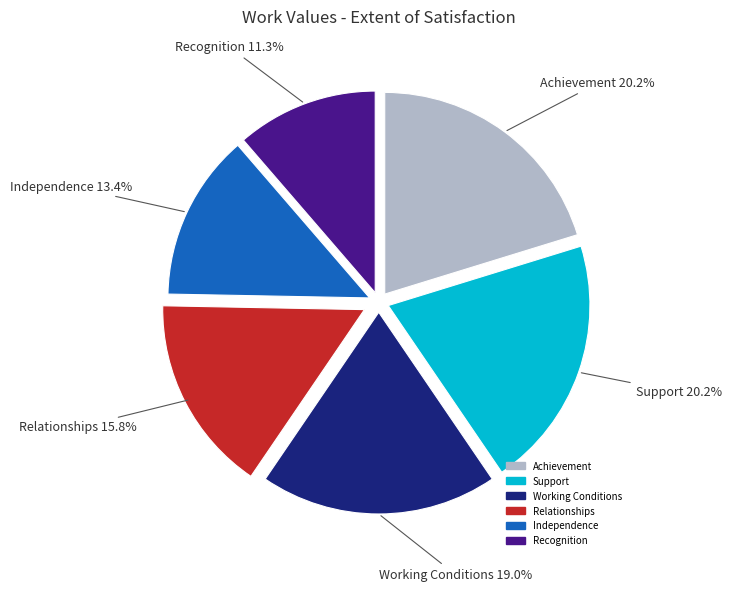

True or false: Independence accounts for 20% of the total.

False